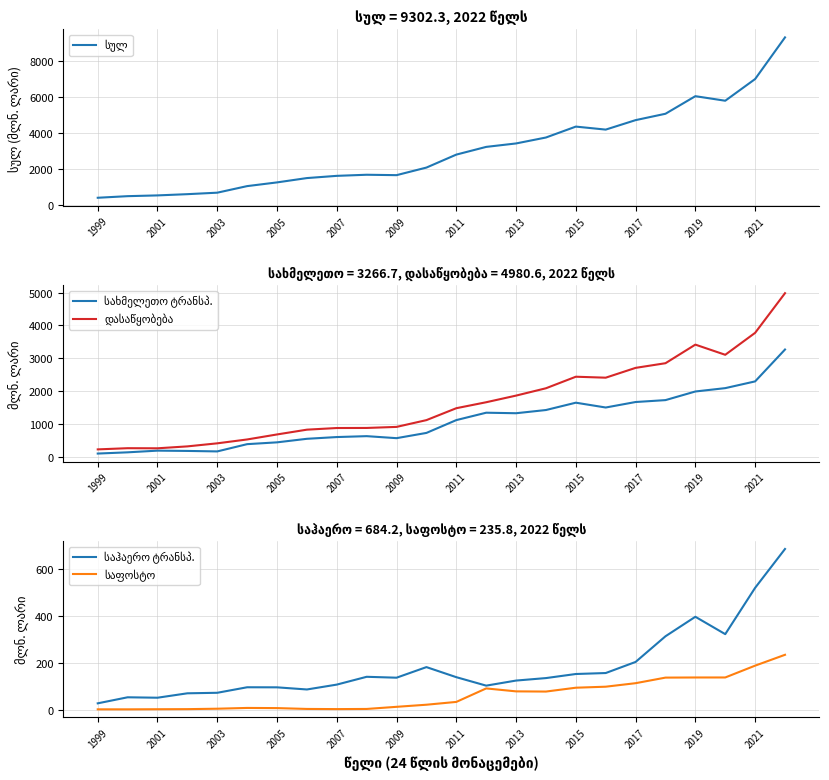

What is the value of the საფოსტო point at the 13th from the left?

36.1